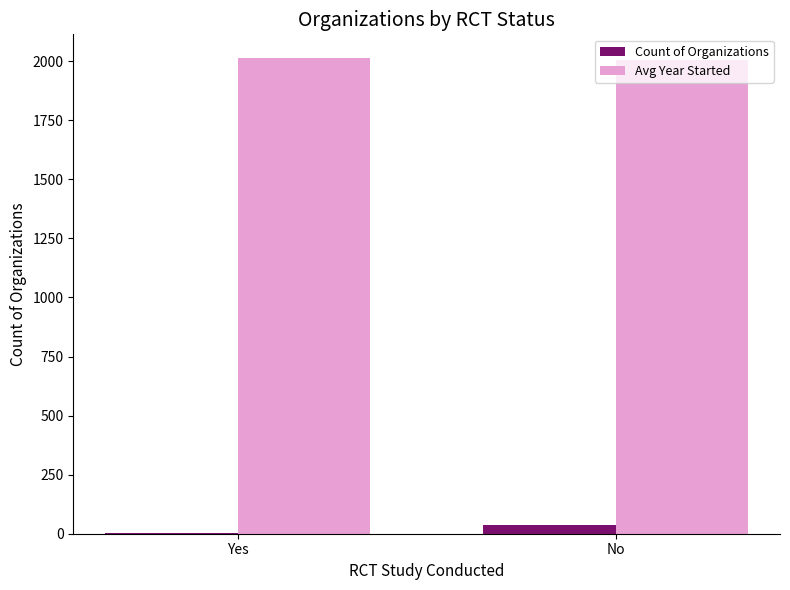

Which series has the largest total across all categories?

Avg Year Started